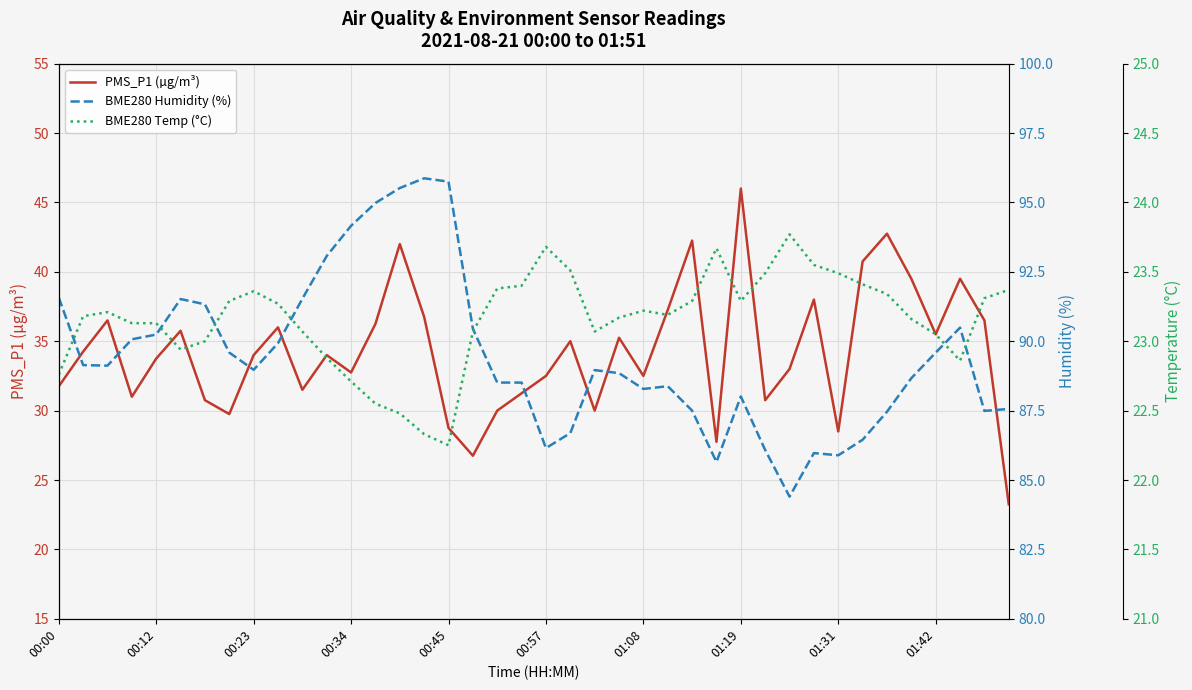

At which label does PMS_P1 (µg/m³) reach its peak?

01:19